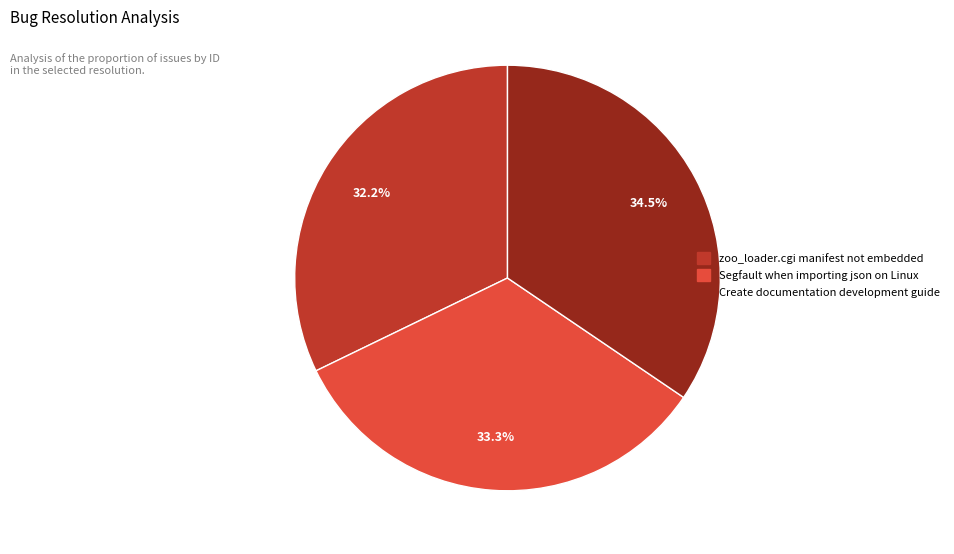

To the nearest percent, what portion does Segfault when importing json on Linux represent?

33%